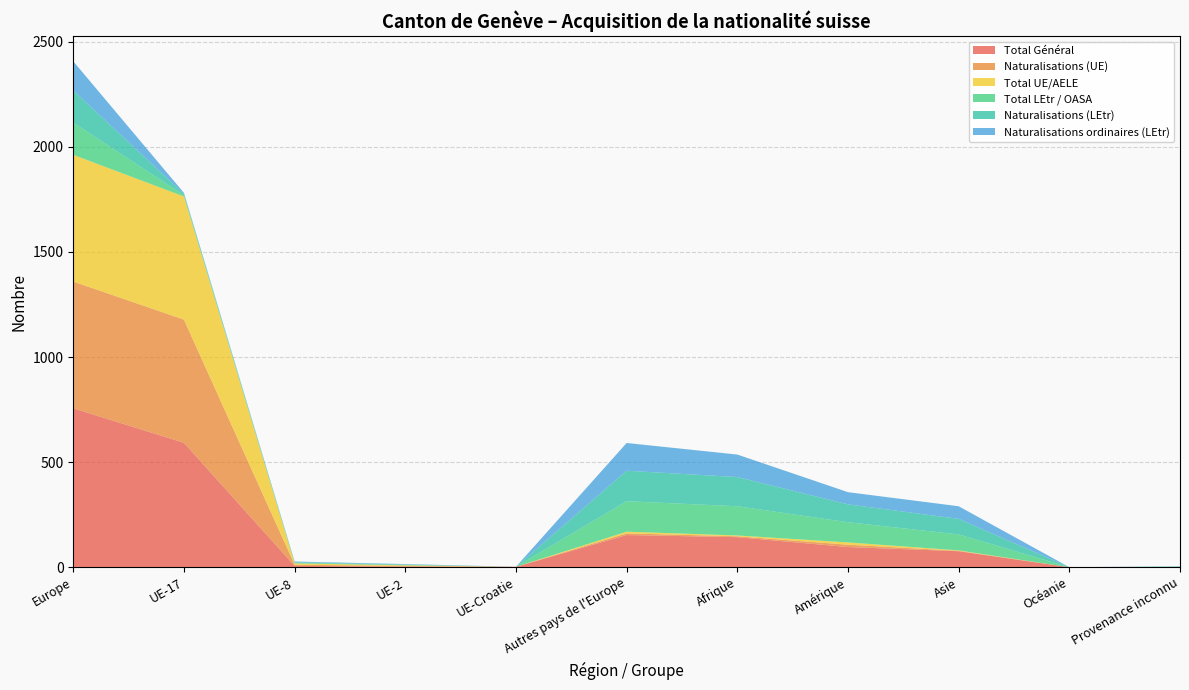

Reading right to left, transcribe all the data shown in this chart.

Total LEtr / OASA: Provenance inconnu=1	Océanie=0	Asie=76	Amérique=96	Afrique=139	Autres pays de l'Europe=145	UE-Croatie=0	UE-2=2	UE-8=3	UE-17=6	Europe=153
Naturalisations (LEtr): Provenance inconnu=1	Océanie=0	Asie=74	Amérique=85	Afrique=139	Autres pays de l'Europe=145	UE-Croatie=0	UE-2=2	UE-8=3	UE-17=6	Europe=153
Total UE/AELE: Provenance inconnu=0	Océanie=0	Asie=2	Amérique=11	Afrique=4	Autres pays de l'Europe=8	UE-Croatie=0	UE-2=3	UE-8=6	UE-17=586	Europe=603
Naturalisations (UE): Provenance inconnu=0	Océanie=0	Asie=2	Amérique=11	Afrique=4	Autres pays de l'Europe=8	UE-Croatie=0	UE-2=3	UE-8=6	UE-17=586	Europe=603
Naturalisations ordinaires (LEtr): Provenance inconnu=1	Océanie=0	Asie=60	Amérique=58	Afrique=107	Autres pays de l'Europe=132	UE-Croatie=0	UE-2=2	UE-8=3	UE-17=5	Europe=139
Total Général: Provenance inconnu=1	Océanie=0	Asie=76	Amérique=96	Afrique=143	Autres pays de l'Europe=153	UE-Croatie=2	UE-2=3	UE-8=6	UE-17=592	Europe=756